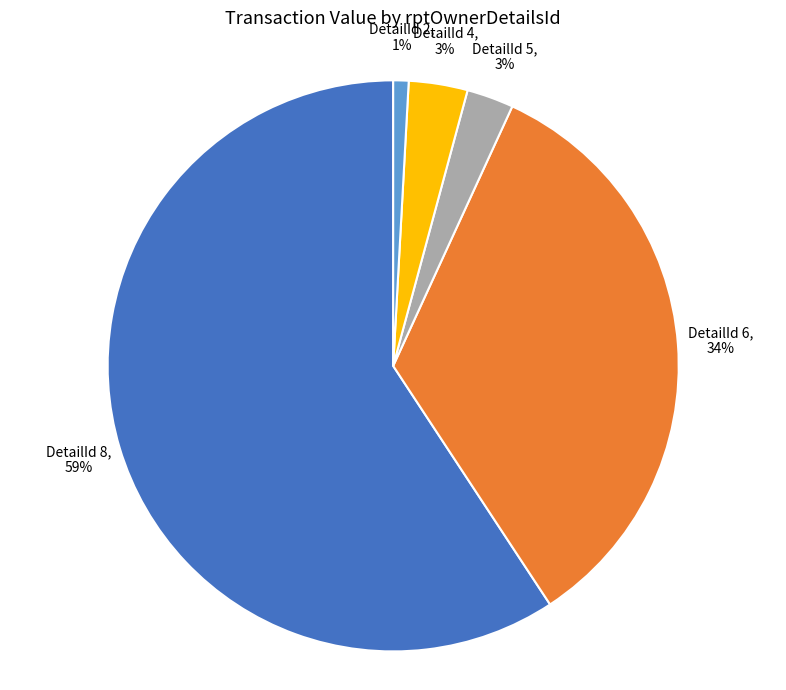

To the nearest percent, what is the average slice percentage?

20%